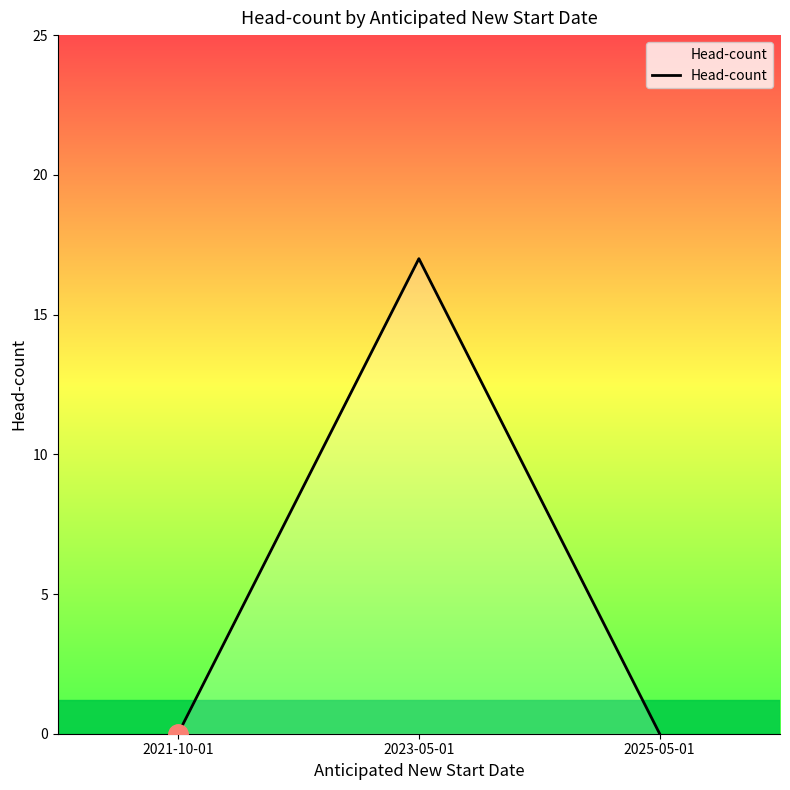

True or false: the data shows 0 at 2021-10-01.

True